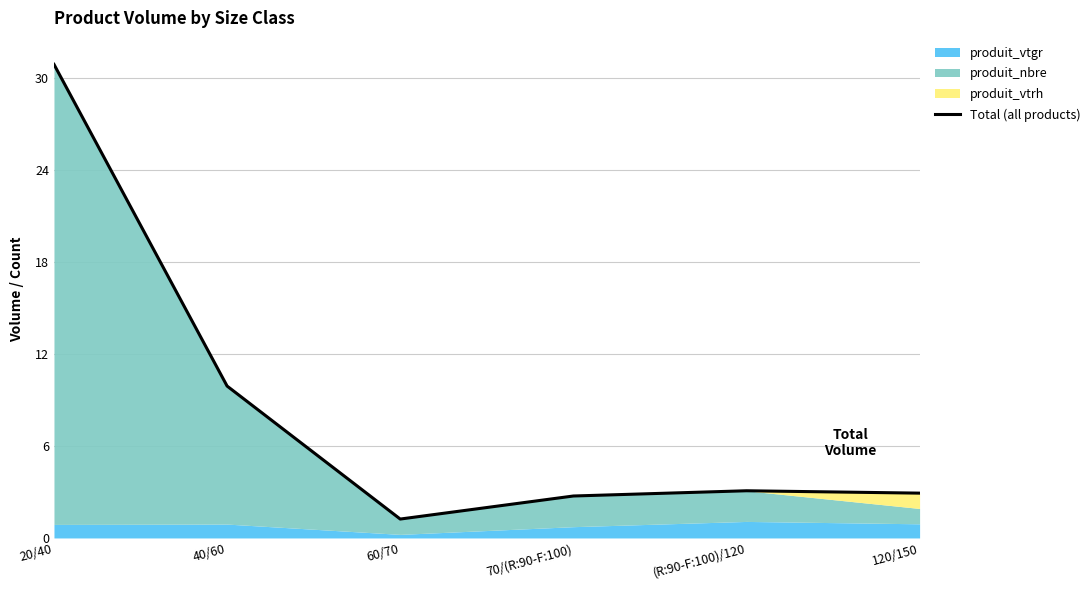

What is the sum of the values at (R:90-F:100)/120 and 20/40?

34.0